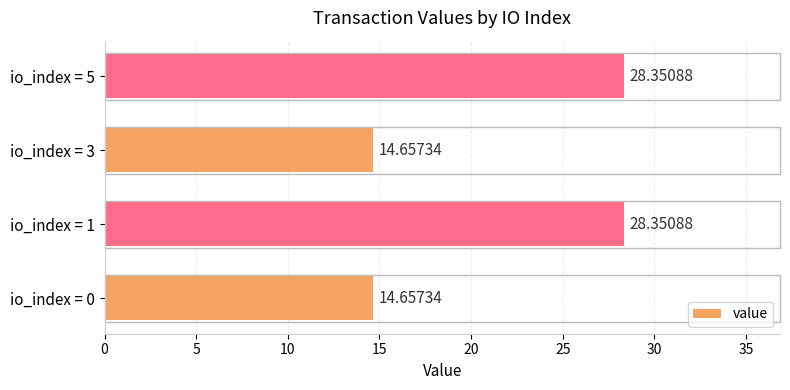

What is the sum of the values at io_index = 3 and io_index = 5?

43.0